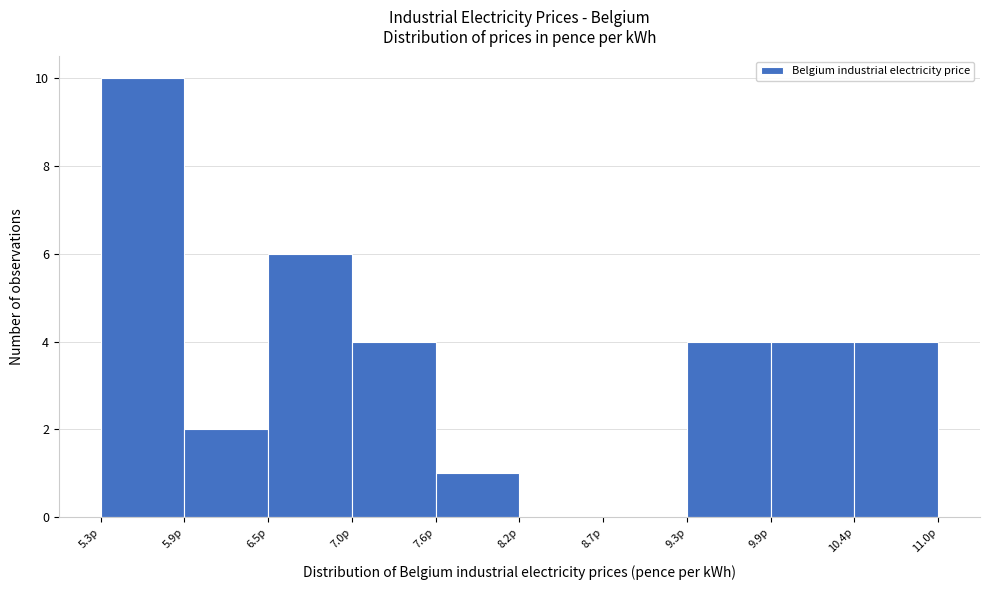

Reading left to right, list every bar in this chart as the range it spans on the x-axis followed by its height. Neither the bar edges nor the heights are printed on the chart, so give them approximately, as read against the axes.

5.3 to 5.9: 10
5.9 to 6.5: 2
6.5 to 7.0: 6
7.0 to 7.6: 4
7.6 to 8.2: 1
8.2 to 8.7: 0
8.7 to 9.3: 0
9.3 to 9.9: 4
9.9 to 10.4: 4
10.4 to 11.0: 4